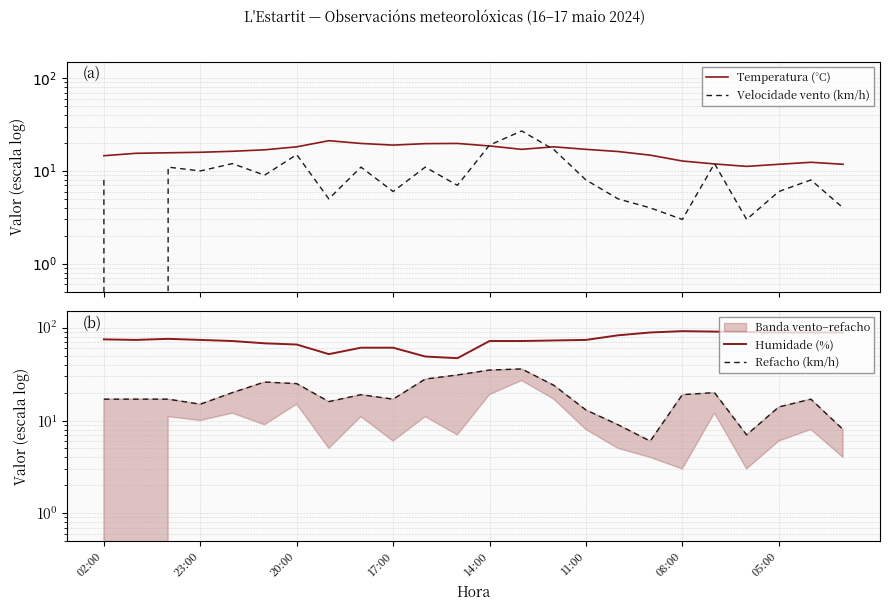

What is the average value of the Humidade (%) series?

74.1